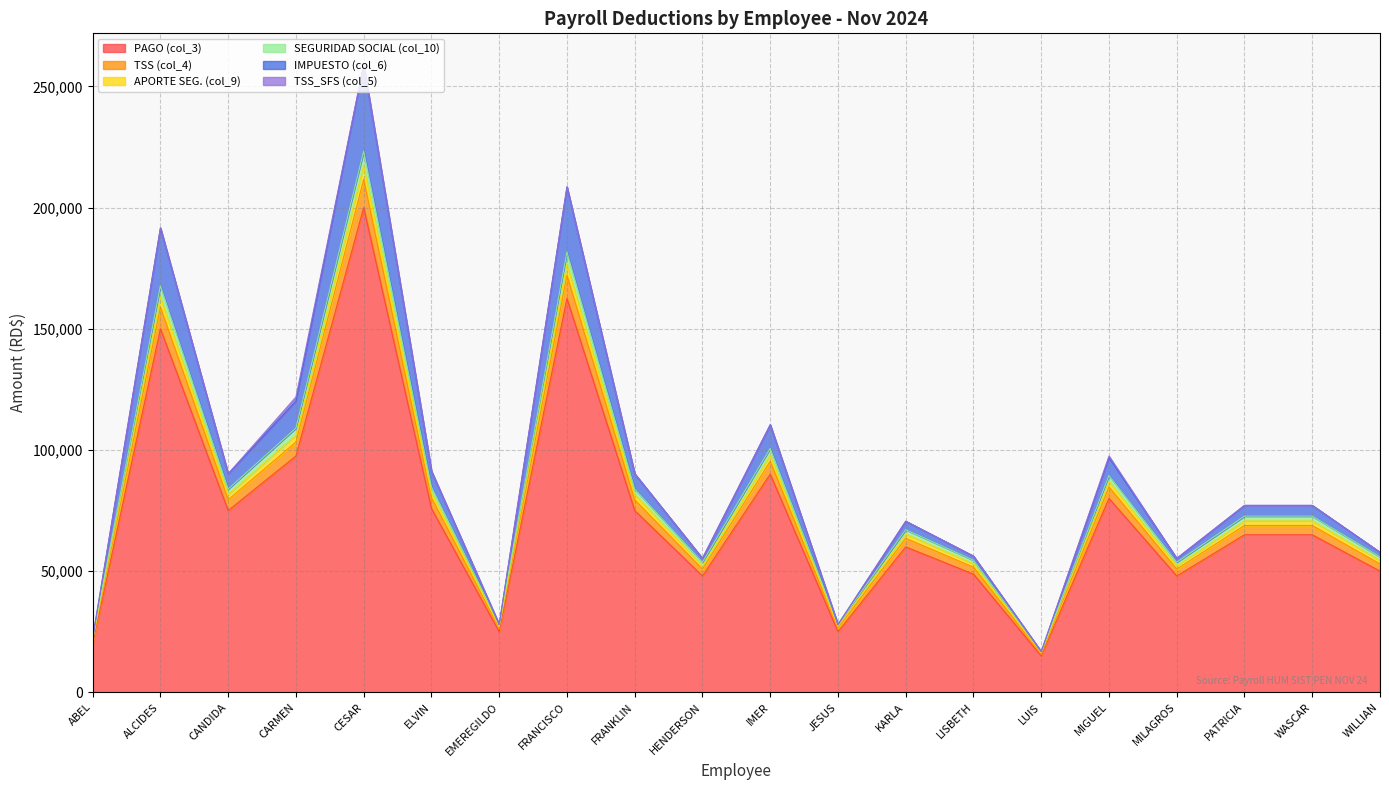

At which category is the sum across all series the highest?

CESAR